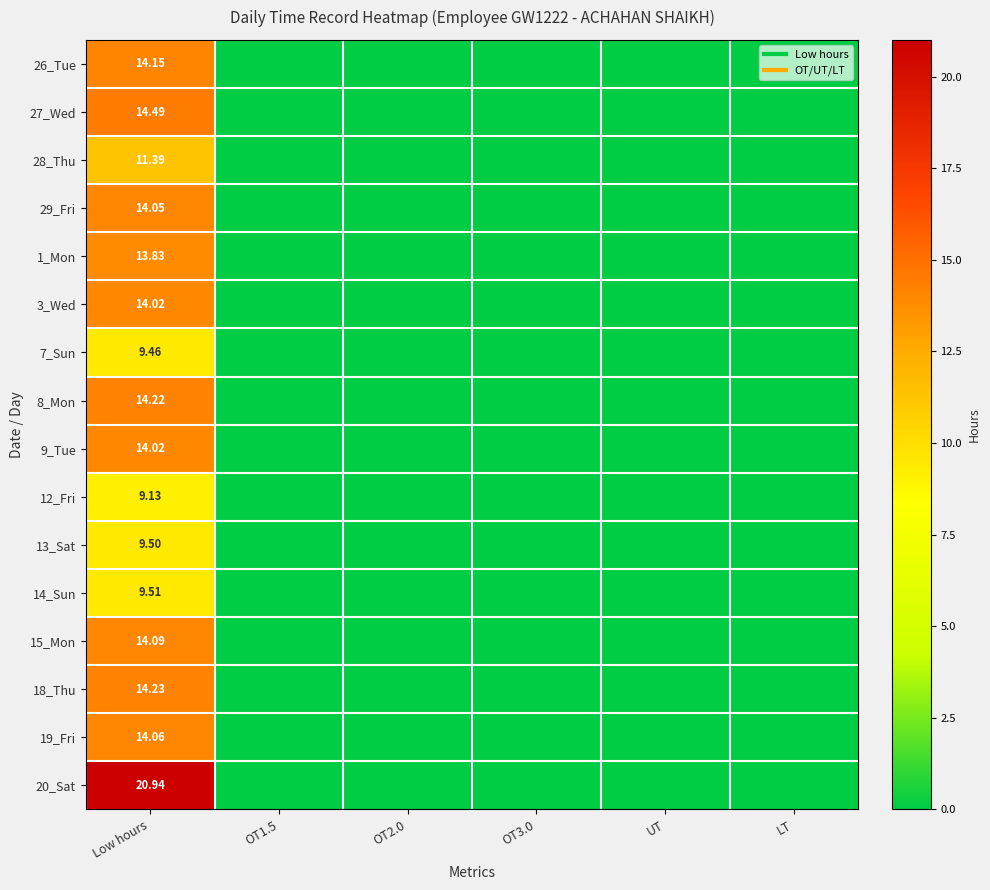

Rank the series by their maximum value, from lowest to highest.

12_Fri, 7_Sun, 13_Sat, 14_Sun, 28_Thu, 1_Mon, 3_Wed, 9_Tue, 29_Fri, 19_Fri, 15_Mon, 26_Tue, 8_Mon, 18_Thu, 27_Wed, 20_Sat